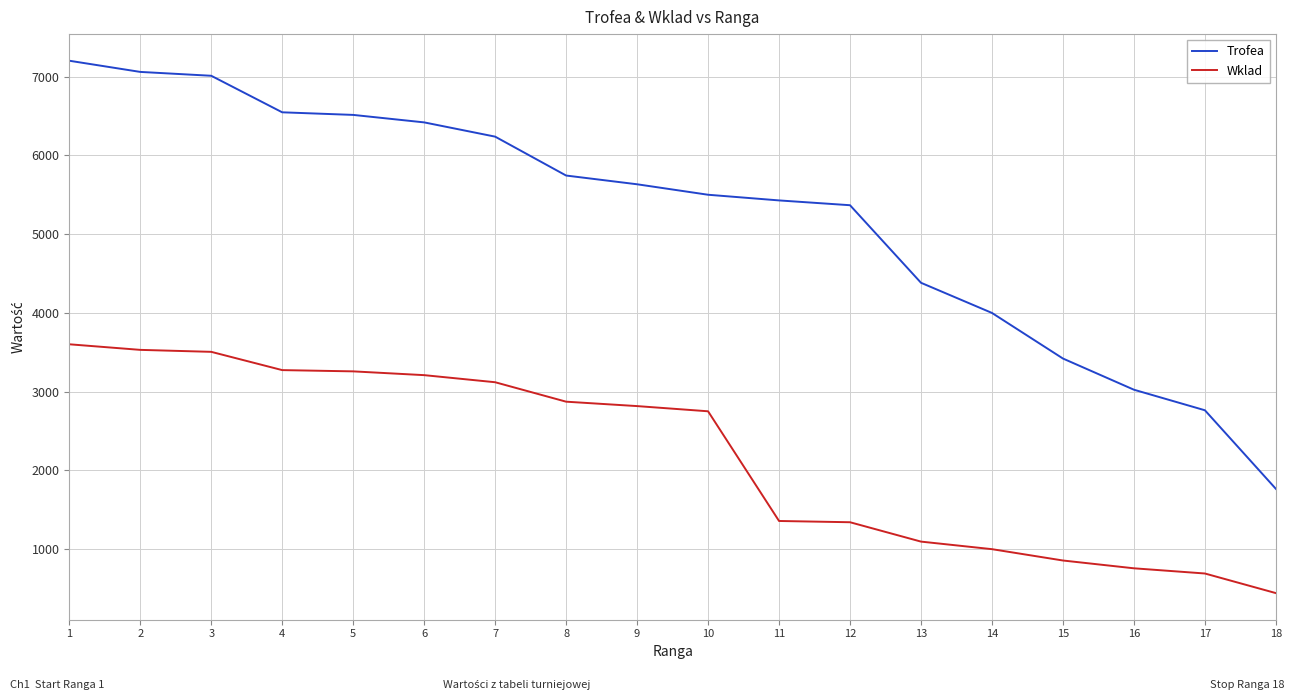

What is the sum of all Trofea values?

94016